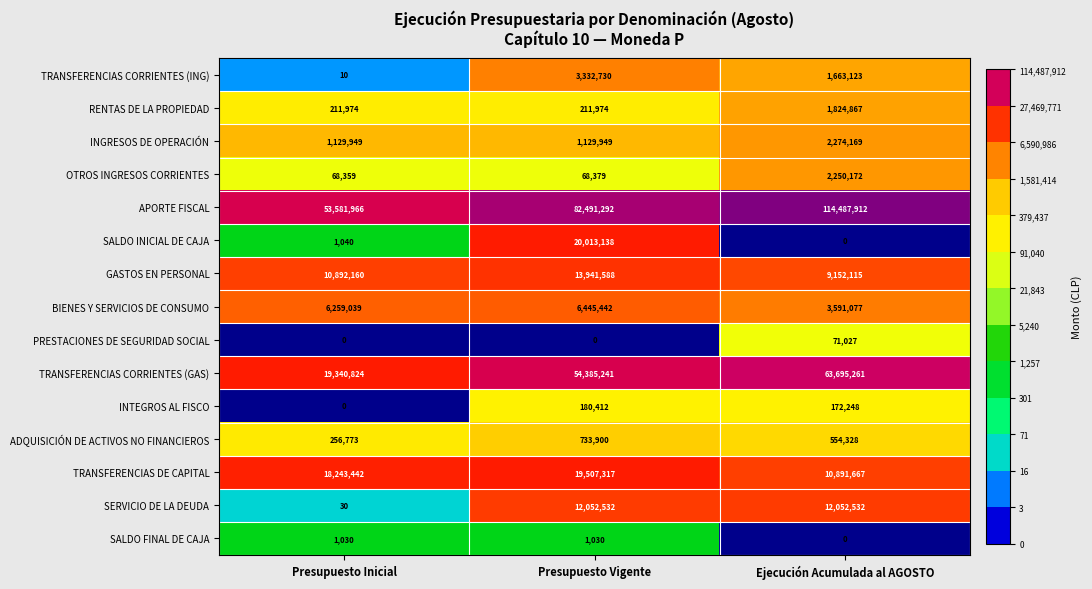

Between Presupuesto Vigente and Ejecución Acumulada al AGOSTO, which series saw the biggest shift?

APORTE FISCAL